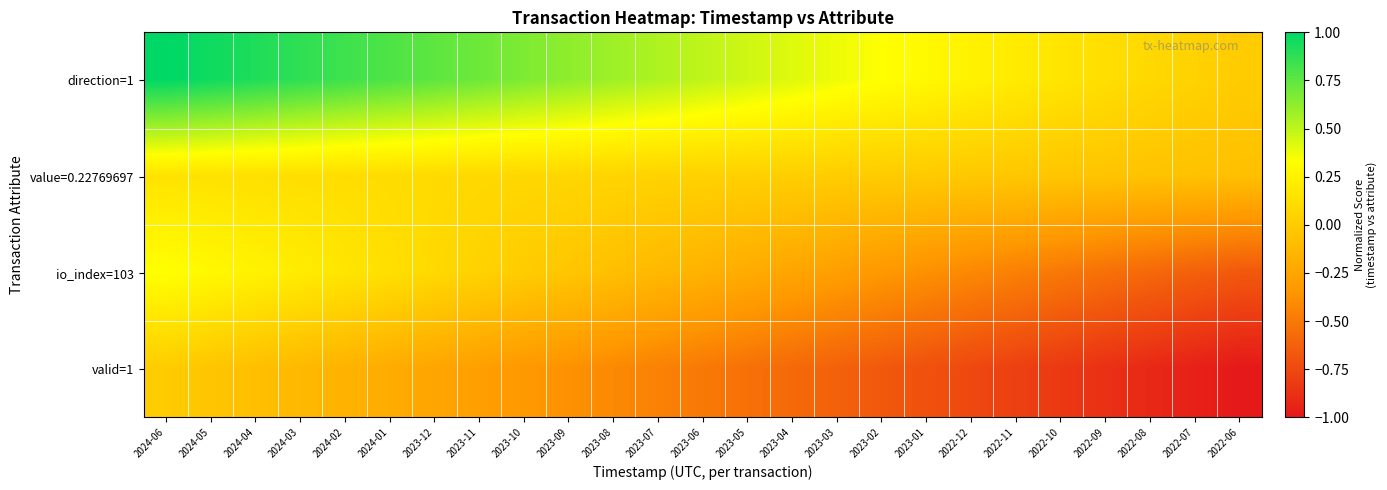

What is the greatest value displayed?

1.0